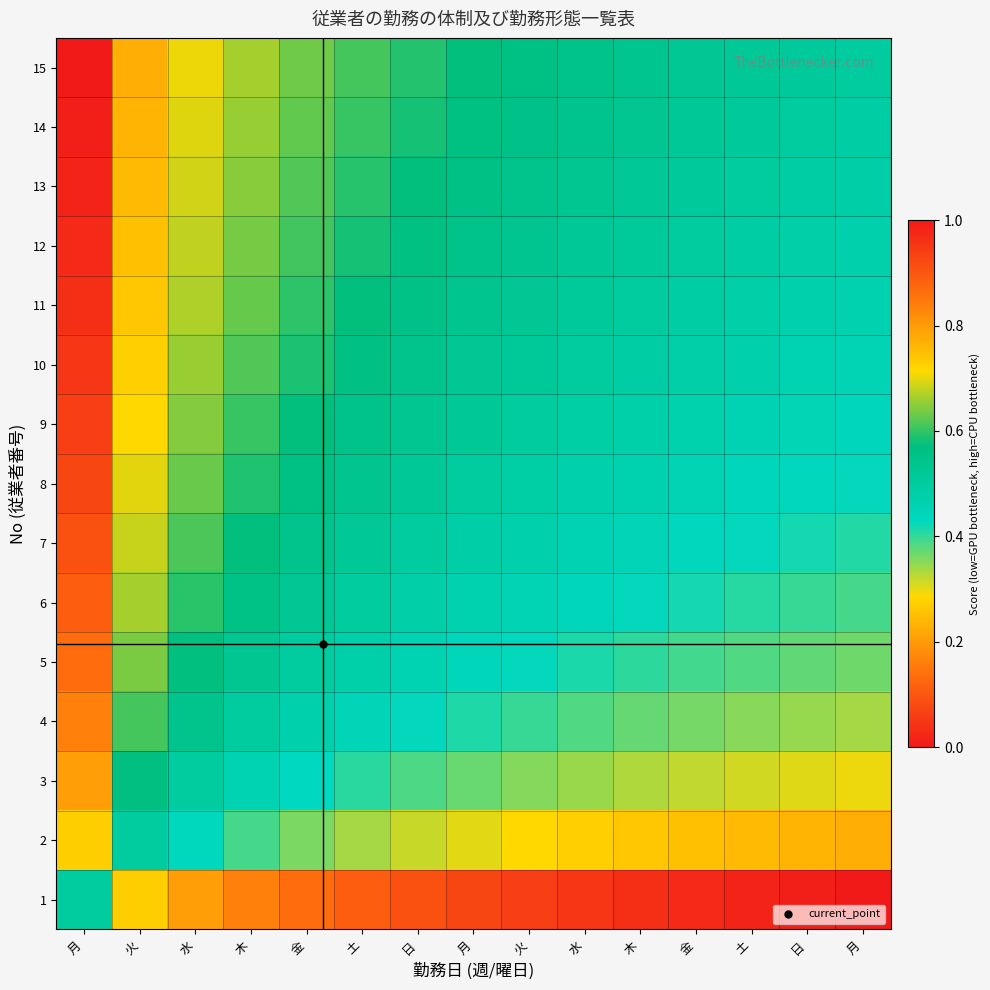

Reading left to right, extract all data points from this chart.

1: 月=0.5	火=0.3	水=0.2	木=0.2	金=0.1	土=0.1	日=0.1	月=0.1	火=0.1	水=0.0	木=0.0	金=0.0	土=0.0	日=0.0	月=0.0
2: 月=0.7	火=0.5	水=0.4	木=0.4	金=0.4	土=0.3	日=0.3	月=0.3	火=0.3	水=0.3	木=0.3	金=0.3	土=0.2	日=0.2	月=0.2
3: 月=0.8	火=0.6	水=0.5	木=0.5	金=0.4	土=0.4	日=0.4	月=0.4	火=0.4	水=0.3	木=0.3	金=0.3	土=0.3	日=0.3	月=0.3
4: 月=0.8	火=0.6	水=0.5	木=0.5	金=0.5	土=0.4	日=0.4	月=0.4	火=0.4	水=0.4	木=0.4	金=0.4	土=0.4	日=0.3	月=0.3
5: 月=0.9	火=0.6	水=0.6	木=0.5	金=0.5	土=0.5	日=0.5	月=0.4	火=0.4	水=0.4	木=0.4	金=0.4	土=0.4	日=0.4	月=0.4
6: 月=0.9	火=0.7	水=0.6	木=0.6	金=0.5	土=0.5	日=0.5	月=0.5	火=0.5	水=0.4	木=0.4	金=0.4	土=0.4	日=0.4	月=0.4
7: 月=0.9	火=0.7	水=0.6	木=0.6	金=0.5	土=0.5	日=0.5	月=0.5	火=0.5	水=0.5	木=0.4	金=0.4	土=0.4	日=0.4	月=0.4
8: 月=0.9	火=0.7	水=0.6	木=0.6	金=0.6	土=0.5	日=0.5	月=0.5	火=0.5	水=0.5	木=0.5	金=0.5	土=0.4	日=0.4	月=0.4
9: 月=0.9	火=0.7	水=0.6	木=0.6	金=0.6	土=0.5	日=0.5	月=0.5	火=0.5	水=0.5	木=0.5	金=0.5	土=0.5	日=0.4	月=0.4
10: 月=1.0	火=0.7	水=0.7	木=0.6	金=0.6	土=0.6	日=0.5	月=0.5	火=0.5	水=0.5	木=0.5	金=0.5	土=0.5	日=0.5	月=0.5
11: 月=1.0	火=0.7	水=0.7	木=0.6	金=0.6	土=0.6	日=0.6	月=0.5	火=0.5	水=0.5	木=0.5	金=0.5	土=0.5	日=0.5	月=0.5
12: 月=1.0	火=0.7	水=0.7	木=0.6	金=0.6	土=0.6	日=0.6	月=0.5	火=0.5	水=0.5	木=0.5	金=0.5	土=0.5	日=0.5	月=0.5
13: 月=1.0	火=0.8	水=0.7	木=0.6	金=0.6	土=0.6	日=0.6	月=0.6	火=0.5	水=0.5	木=0.5	金=0.5	土=0.5	日=0.5	月=0.5
14: 月=1.0	火=0.8	水=0.7	木=0.7	金=0.6	土=0.6	日=0.6	月=0.6	火=0.6	水=0.5	木=0.5	金=0.5	土=0.5	日=0.5	月=0.5
15: 月=1.0	火=0.8	水=0.7	木=0.7	金=0.6	土=0.6	日=0.6	月=0.6	火=0.6	水=0.5	木=0.5	金=0.5	土=0.5	日=0.5	月=0.5